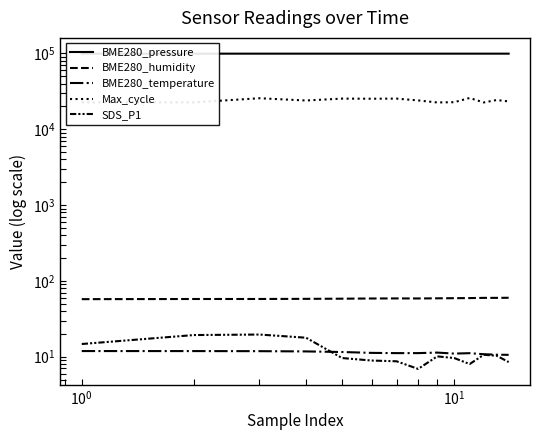

True or false: Max_cycle has more than 2 interior local peaks.

True